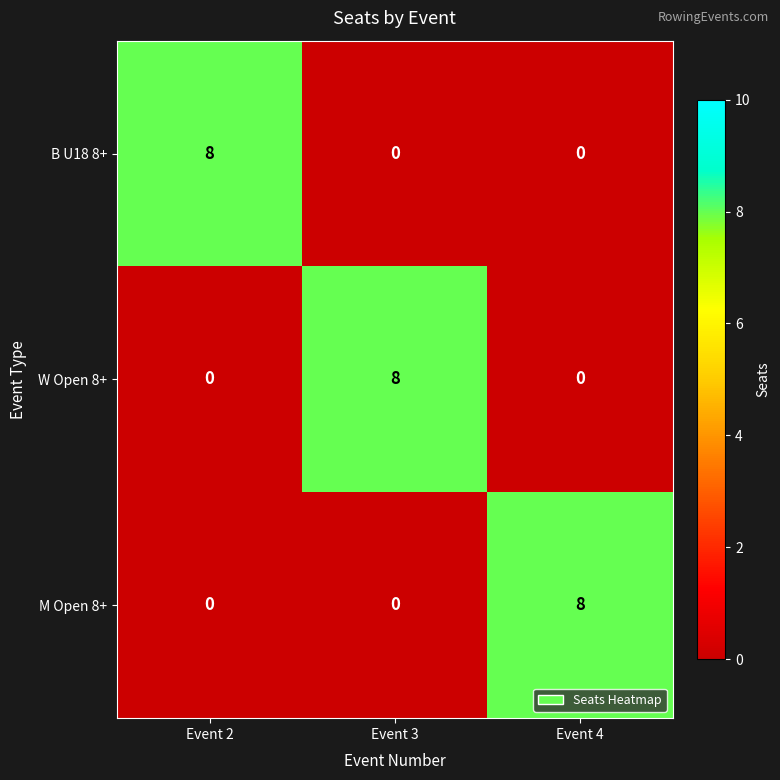

Reading left to right, what are all the values shown in this chart?

B U18 8+: Event 2=8	Event 3=0	Event 4=0
W Open 8+: Event 2=0	Event 3=8	Event 4=0
M Open 8+: Event 2=0	Event 3=0	Event 4=8